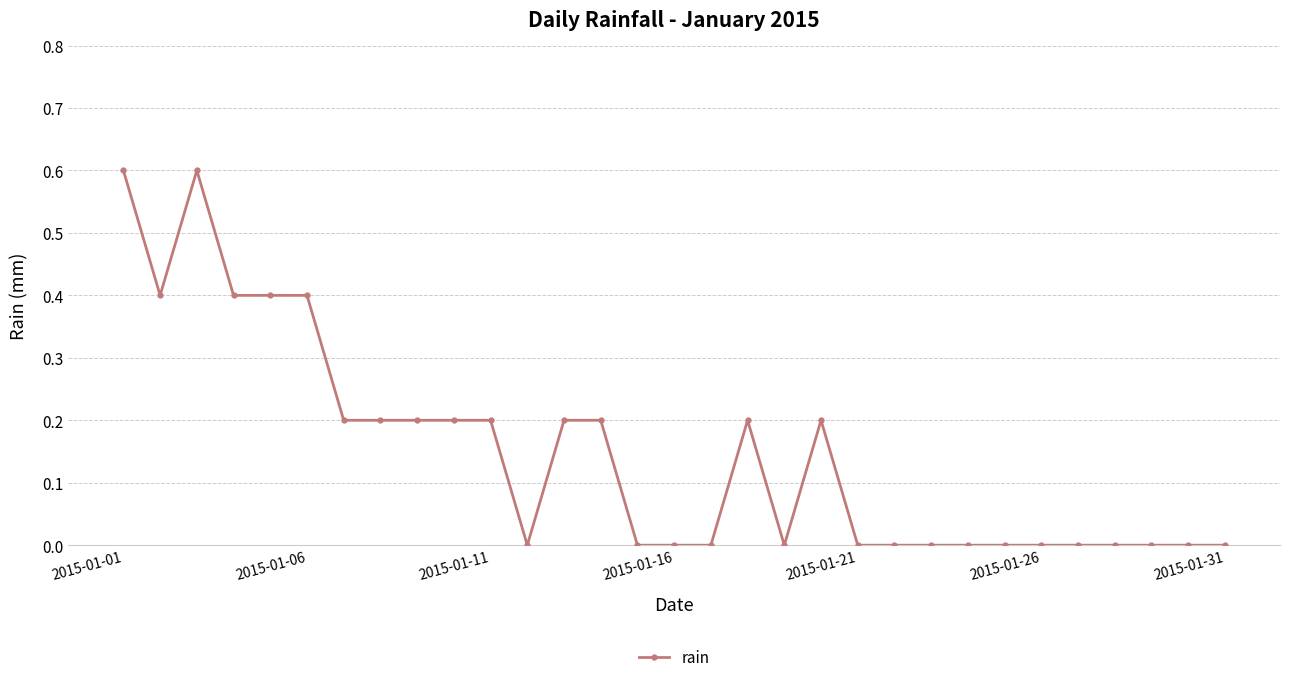

What is the greatest value displayed?

0.6